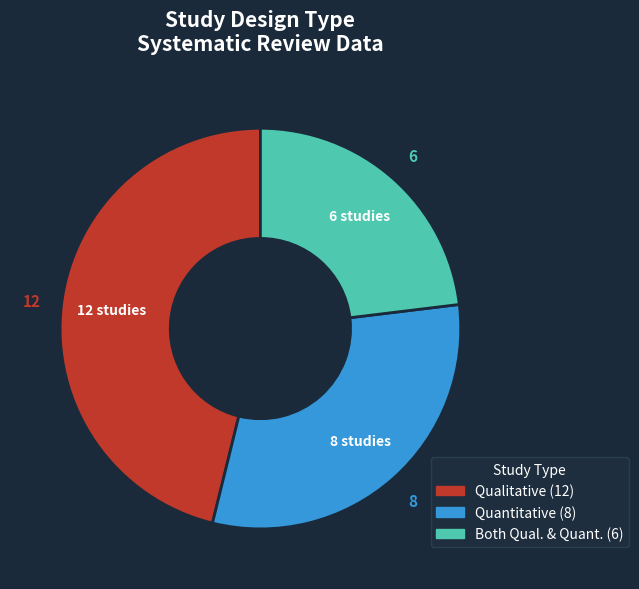

Is there any slice that represents more than half of the pie?

No